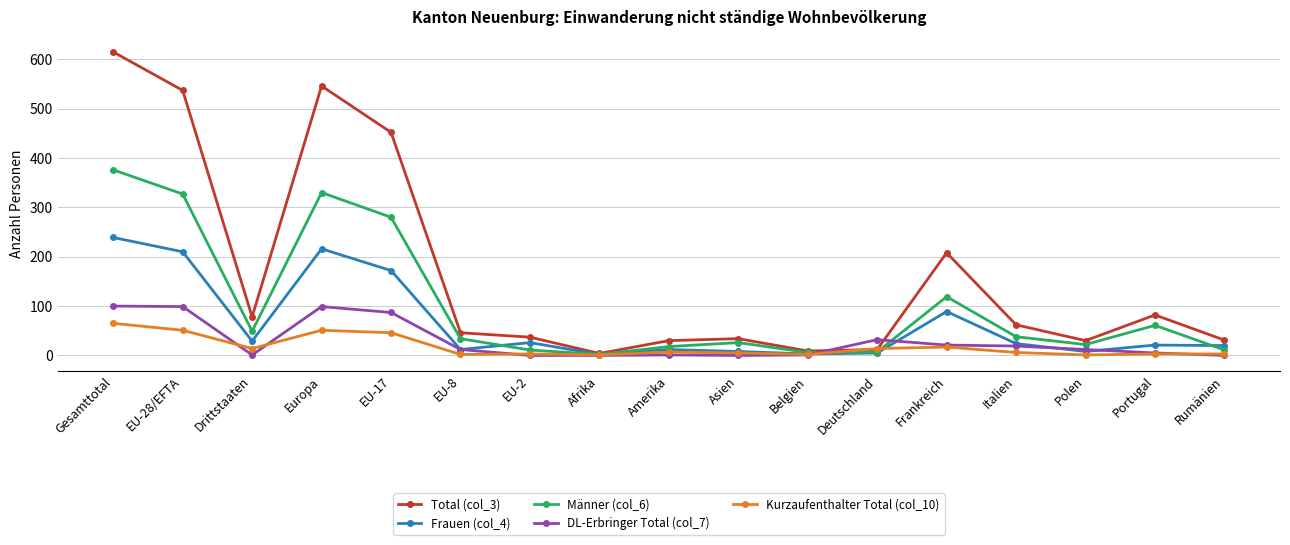

Where is the first local minimum for Kurzaufenthalter Total (col_10)?

Drittstaaten